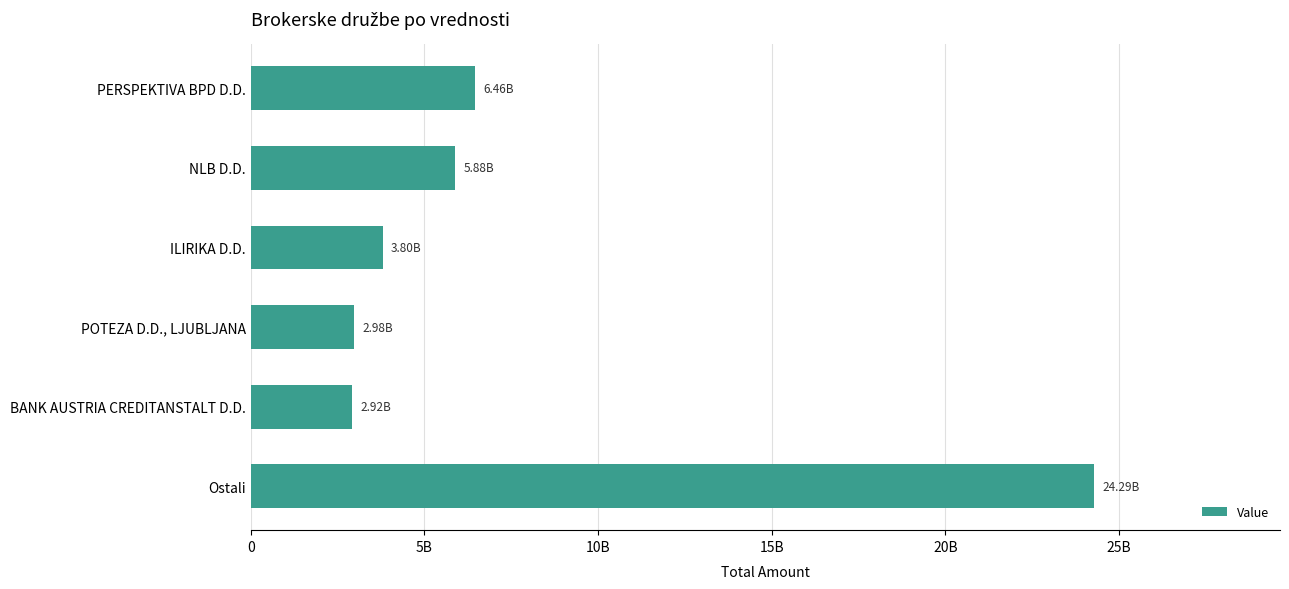

Are the bars horizontal?

Yes